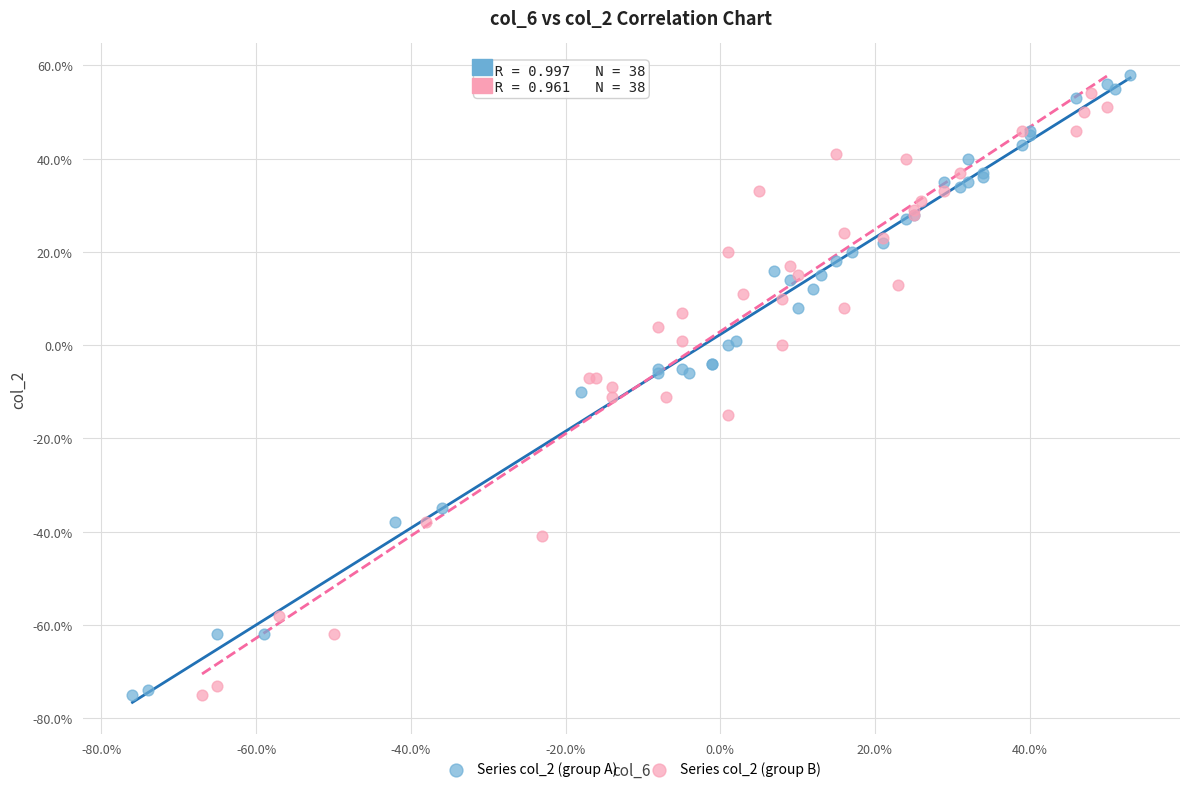

What are all the series names shown in the legend?

Series col_2 (group A), Series col_2 (group B)